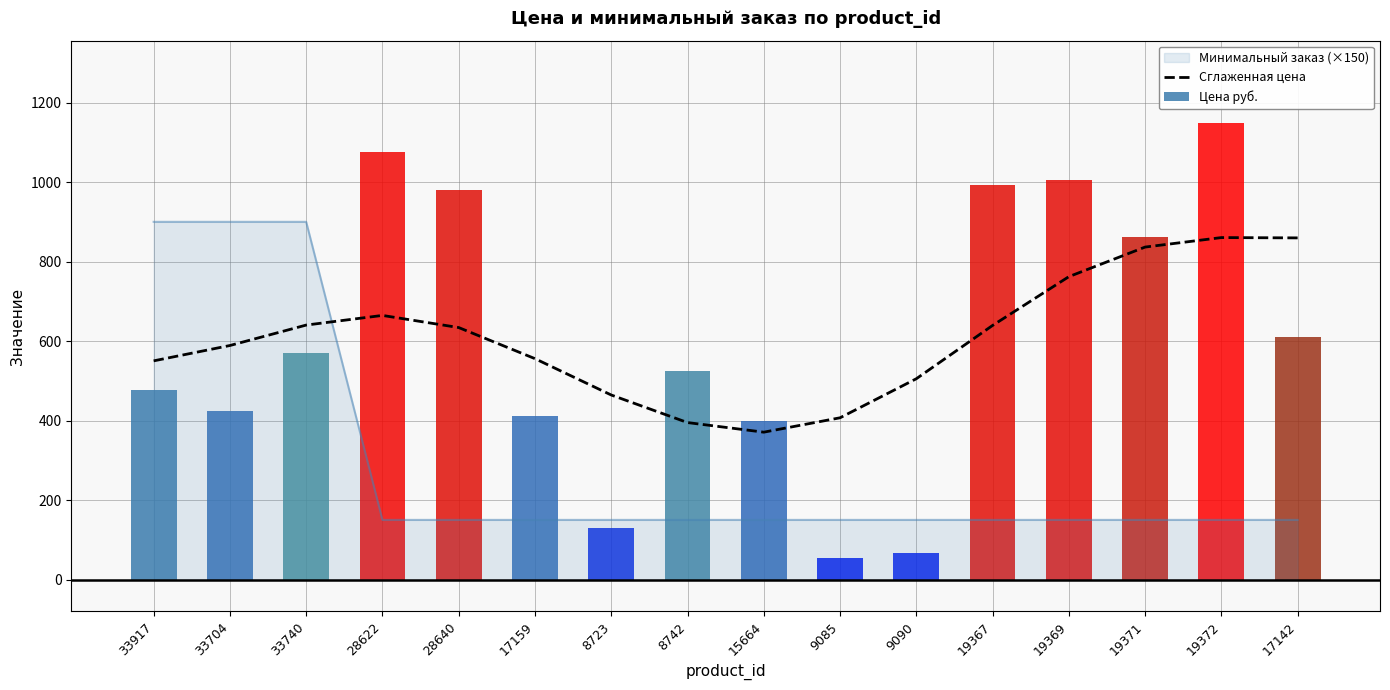

The value of Минимальный заказ (×150) at 28640 is 150.0. True or false?

True